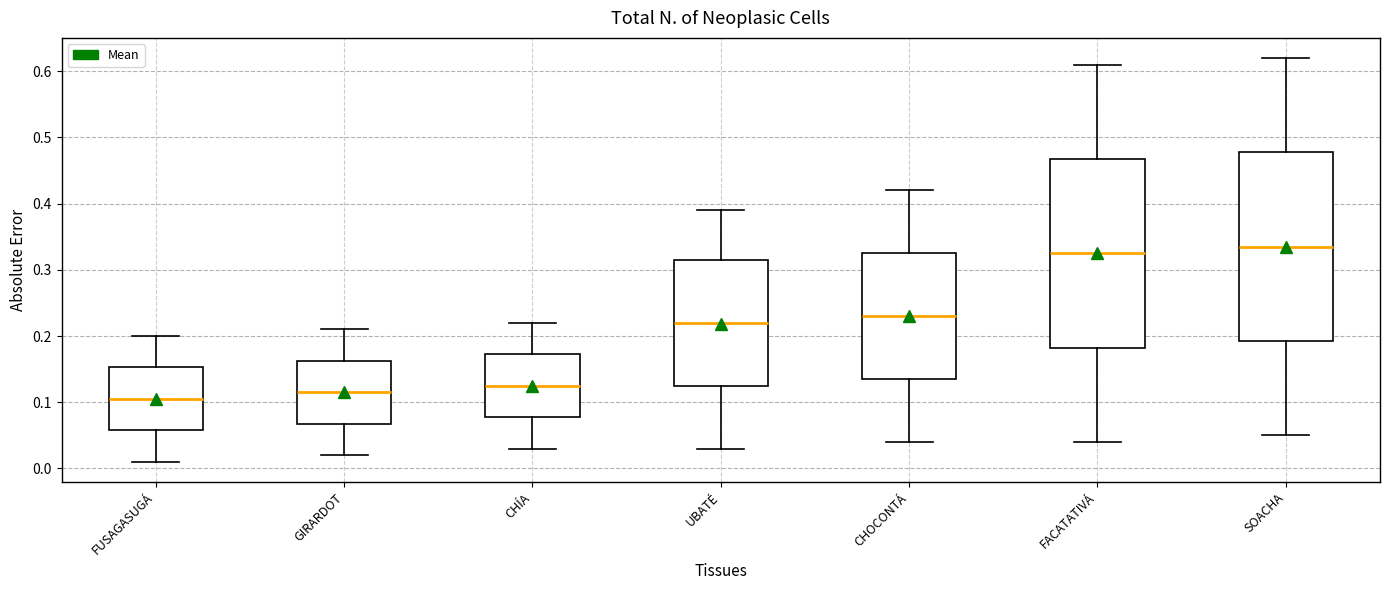

Where does the upper whisker of the box for FACATATIVÁ end on the y-axis? The values are not printed on the chart, so give them approximately, as read against the axis.

0.61